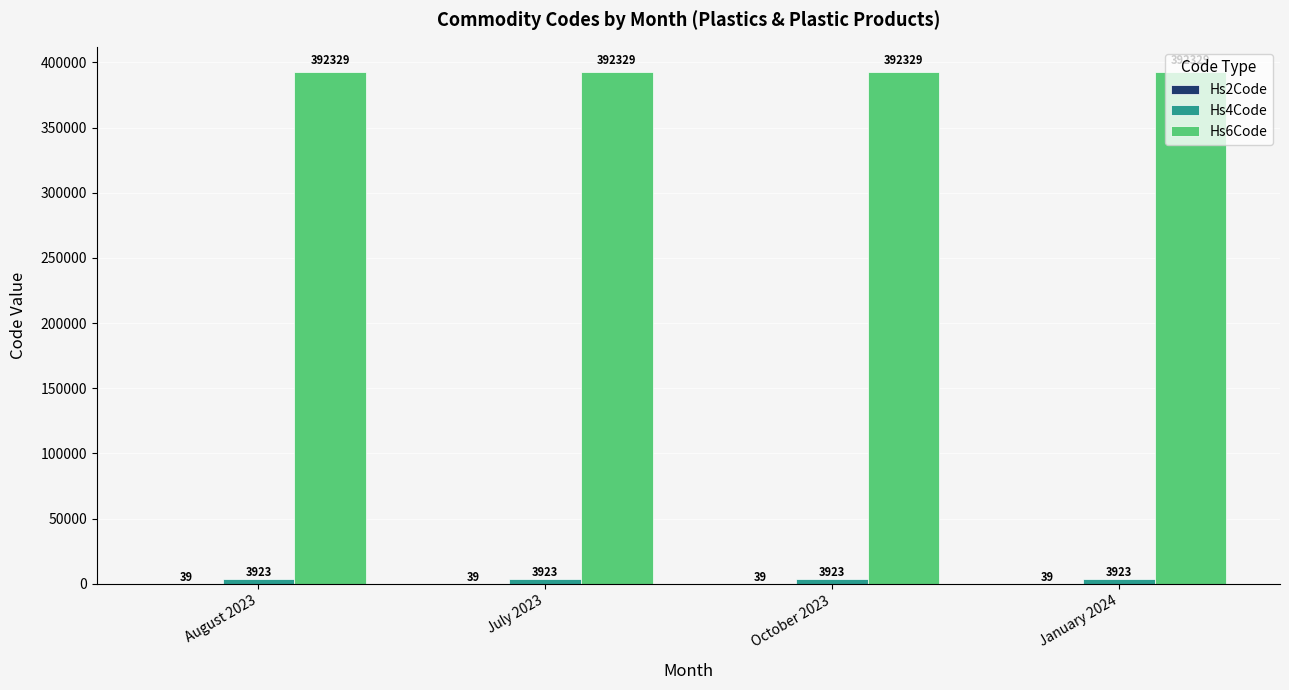

The Hs6Code series shows 228016 at January 2024. True or false?

False